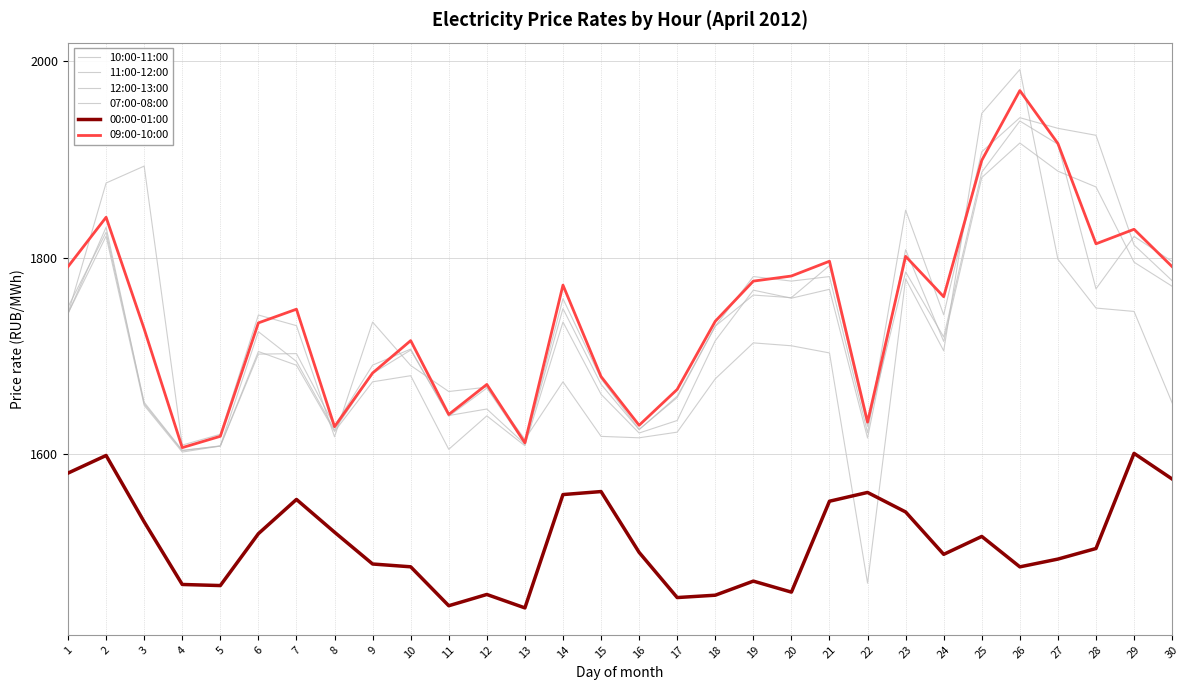

How many interior local peaks does the 00:00-01:00 series have?

8